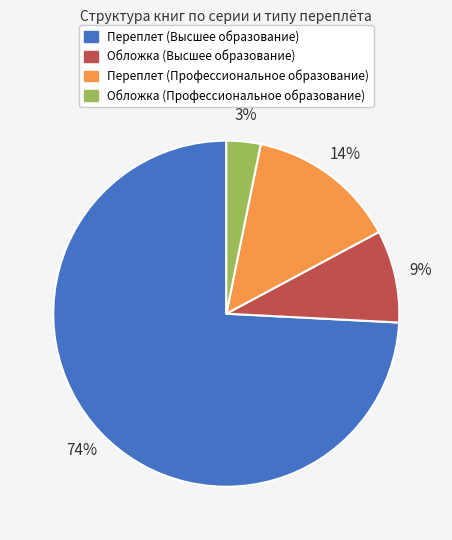

To the nearest percent, what is the average slice percentage?

25%